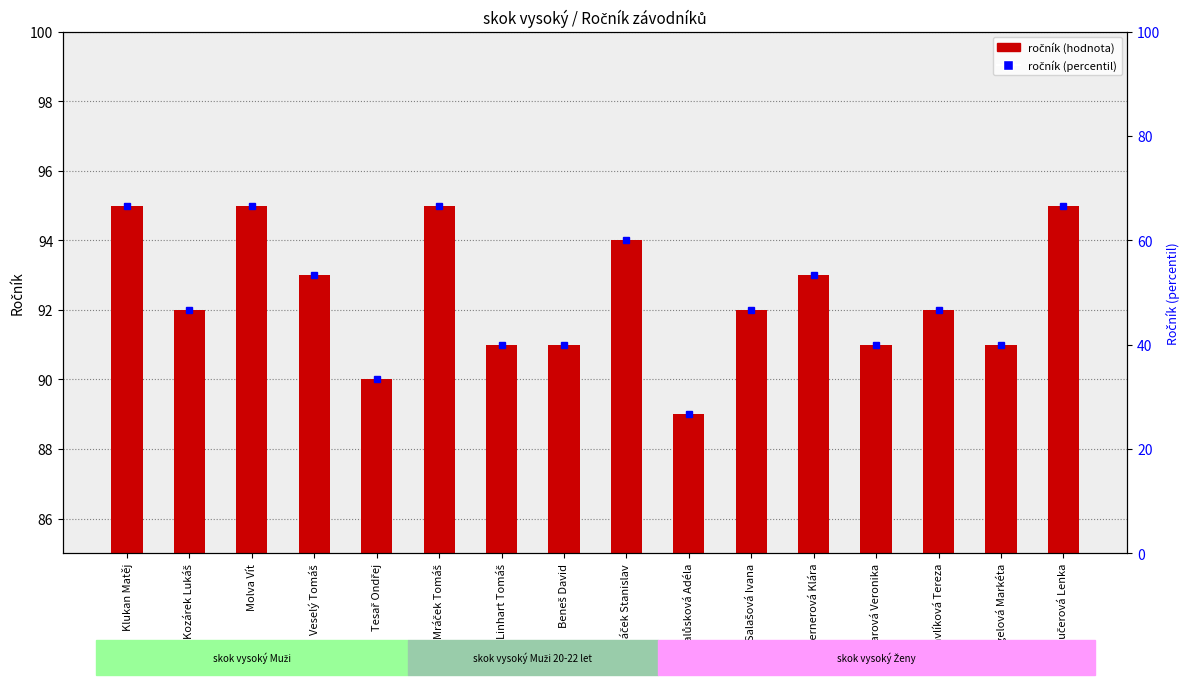

Reading left to right, list all the values displayed in this chart.

Klukan Matěj=66.7	Kozárek Lukáš=46.7	Molva Vít=66.7	Veselý Tomáš=53.3	Tesař Ondřej=33.3	Mráček Tomáš=66.7	Linhart Tomáš=40.0	Beneš David=40.0	Macháček Stanislav=60.0	Balůsková Adéla=26.7	Salašová Ivana=46.7	Vernerová Klára=53.3	Lazarová Veronika=40.0	Pavlíková Tereza=46.7	Rygelová Markéta=40.0	Kučerová Lenka=66.7